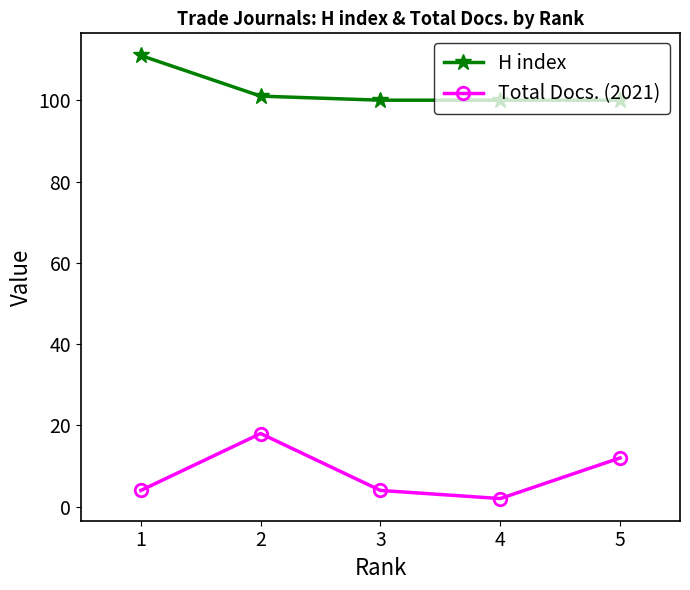

What are all the series names shown in the legend?

H index, Total Docs. (2021)